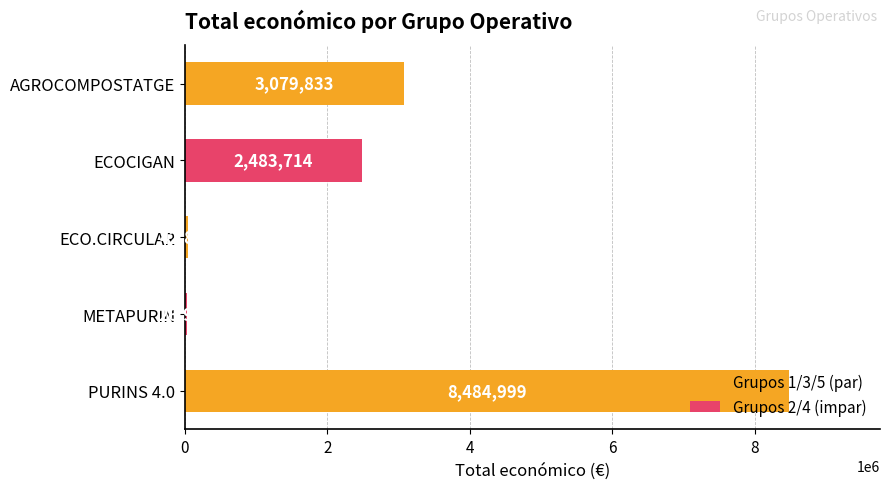

What is the change in value from ECO.CIRCULAR to ECOCIGAN?

+2440869